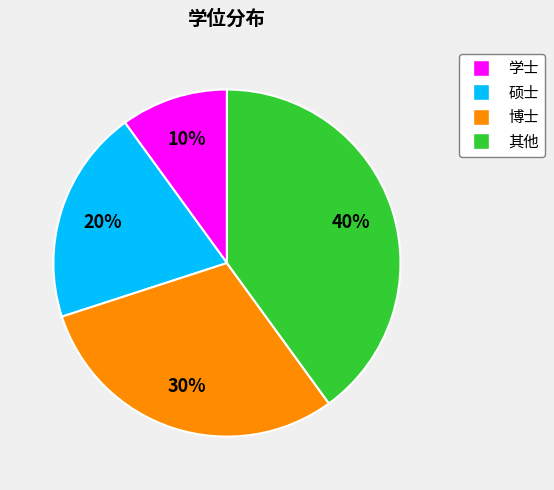

Is 其他 the majority of the pie?

No